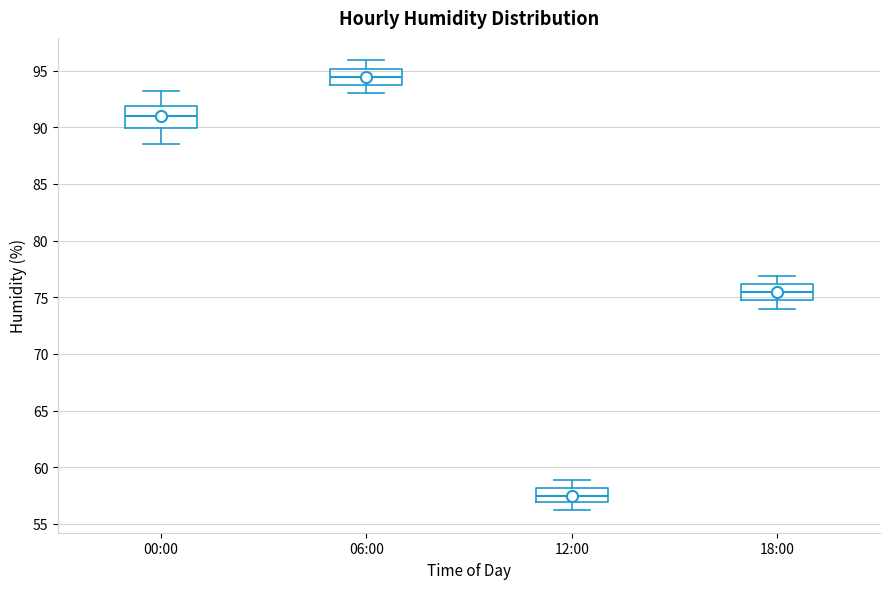

Which box has the lowest median line?

12:00